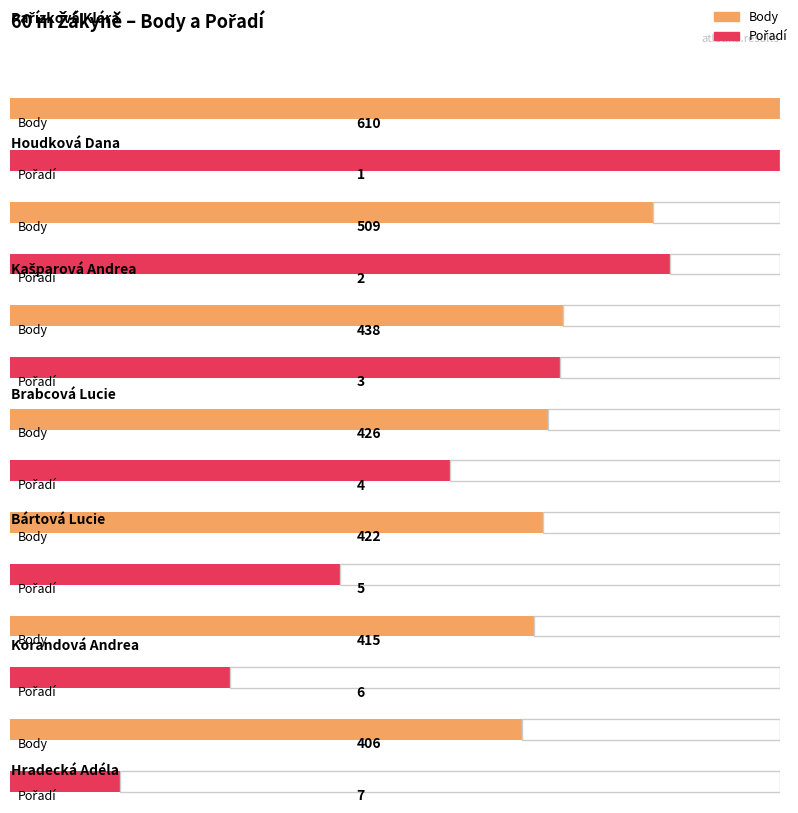

Reading left to right, extract all data points from this chart.

Body: Pařízková Klára=610	Houdková Dana=509	Kašparová Andrea=438	Brabcová Lucie=426	Bártová Lucie=422	Korandová Andrea=415	Hradecká Adéla=406
Pořadí: Pařízková Klára=1	Houdková Dana=2	Kašparová Andrea=3	Brabcová Lucie=4	Bártová Lucie=5	Korandová Andrea=6	Hradecká Adéla=7